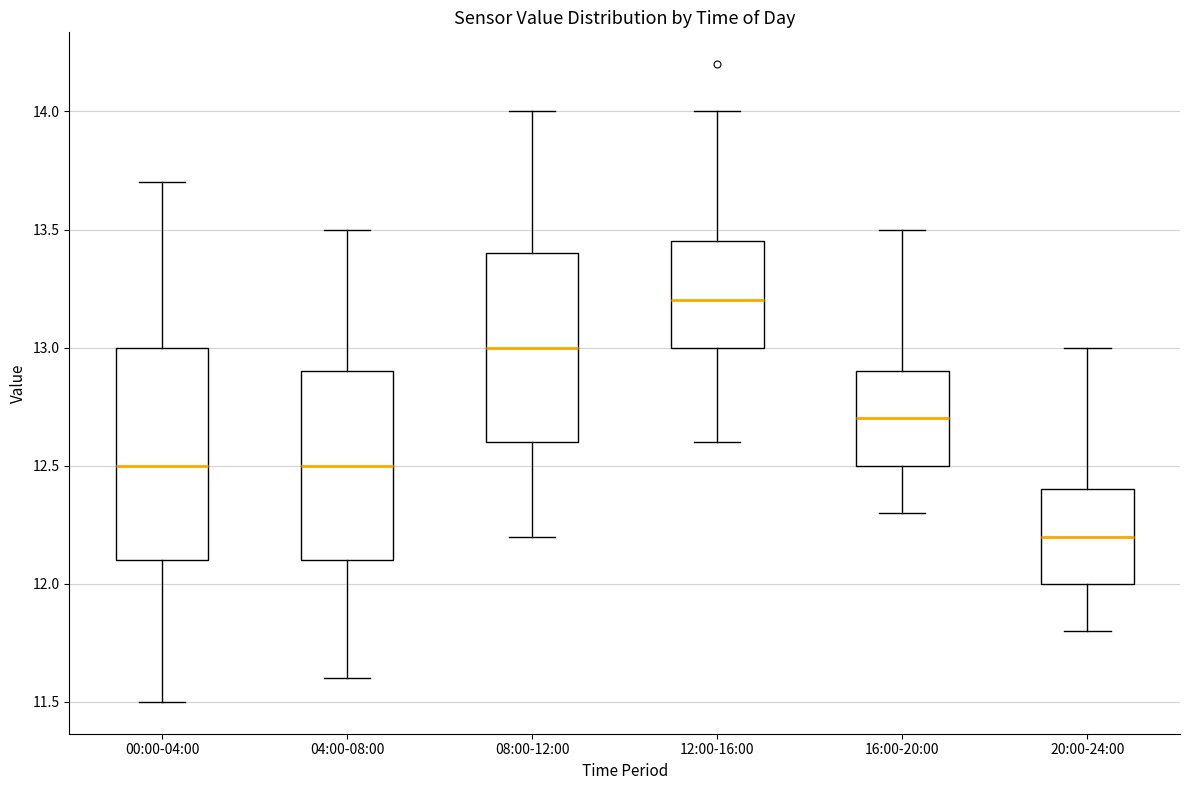

Which box is the tallest, from its lower edge to its upper edge?

00:00-04:00